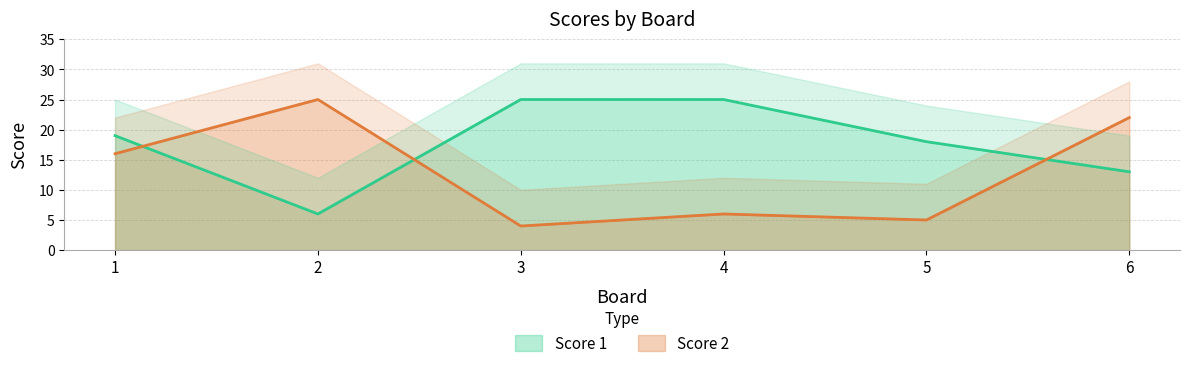

What is the total value across all series at 2?

31